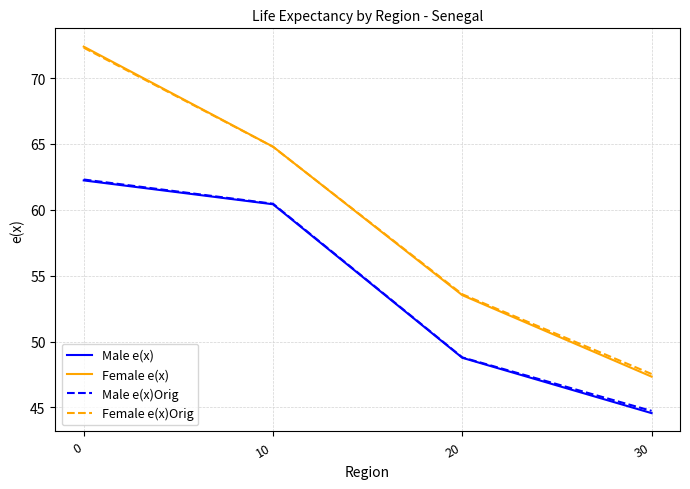

True or false: Male e(x)Orig and Male e(x) intersect in this chart.

False